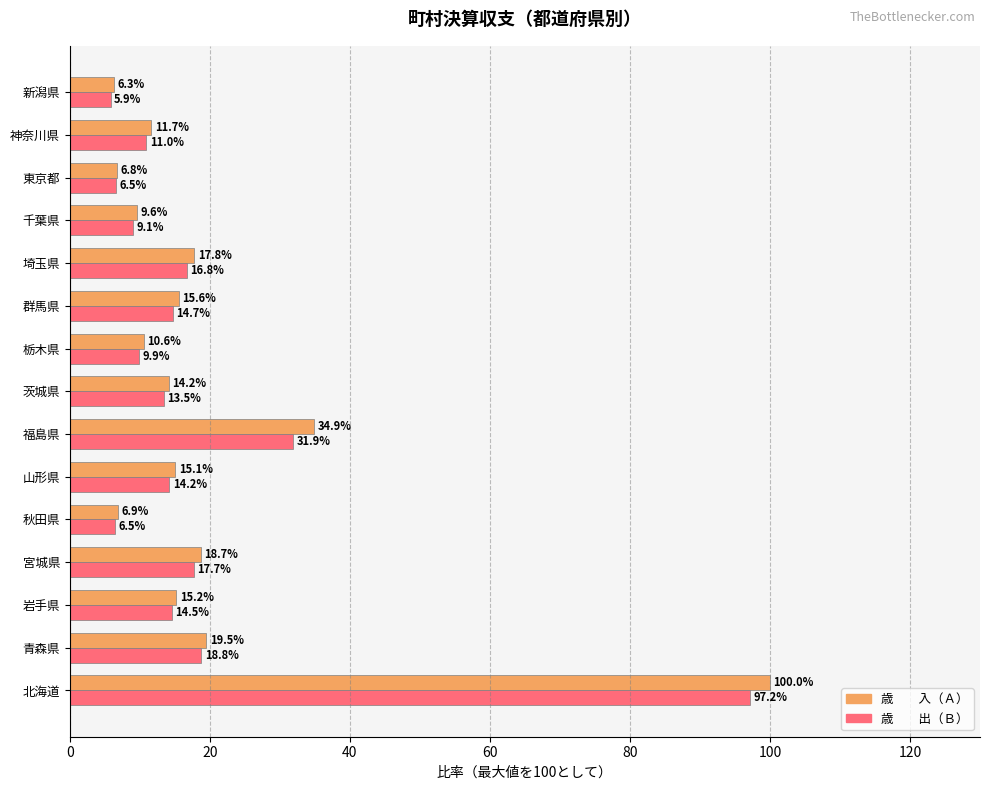

At which category is the sum across all series the highest?

北海道